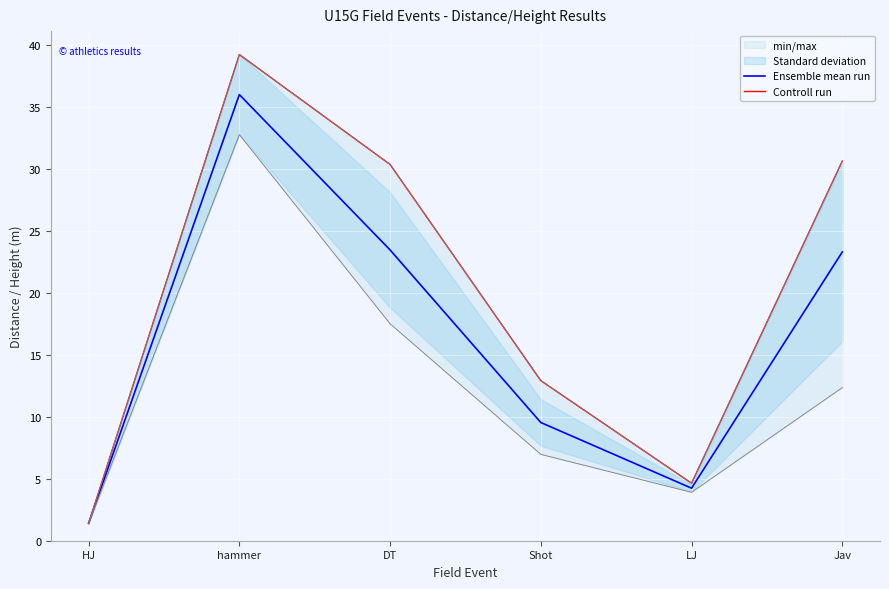

Reading left to right, what are all the values shown in this chart?

Ensemble mean run: 1.4	36.0	23.5	9.5	4.2	23.3
Controll run: 1.4	39.2	30.4	12.9	4.6	30.6